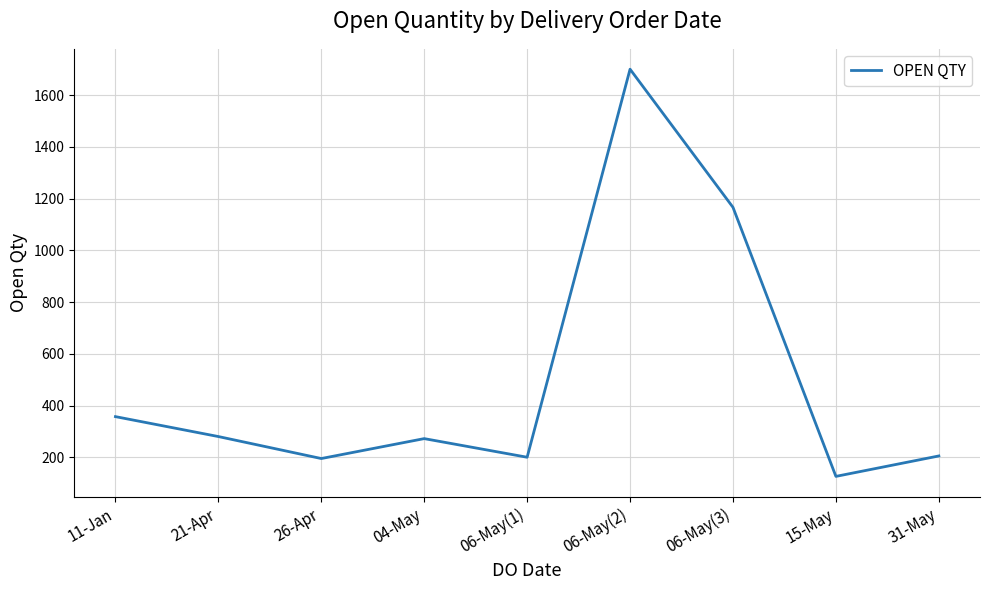

True or false: the data shows 357 at 11-Jan.

True